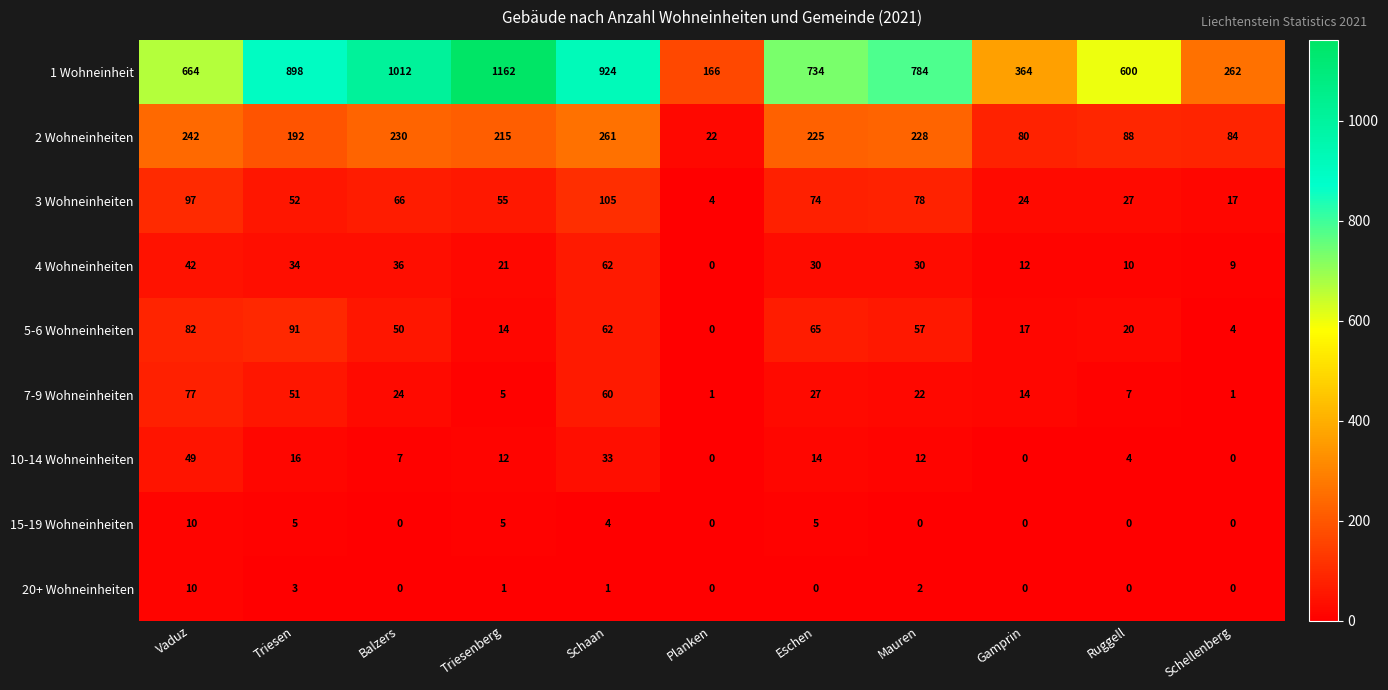

How many data points does each series have?

11